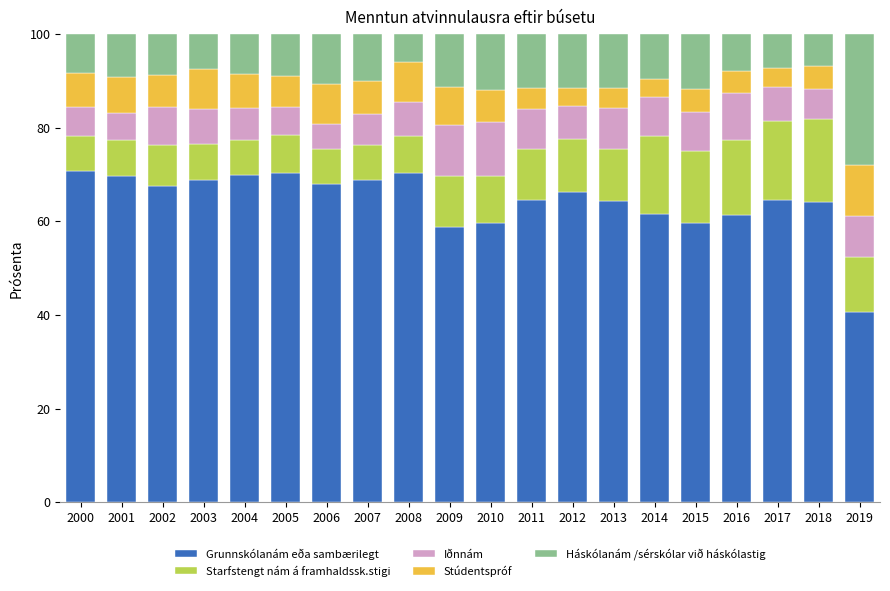

What is the total value across all series at 2002?

100.0